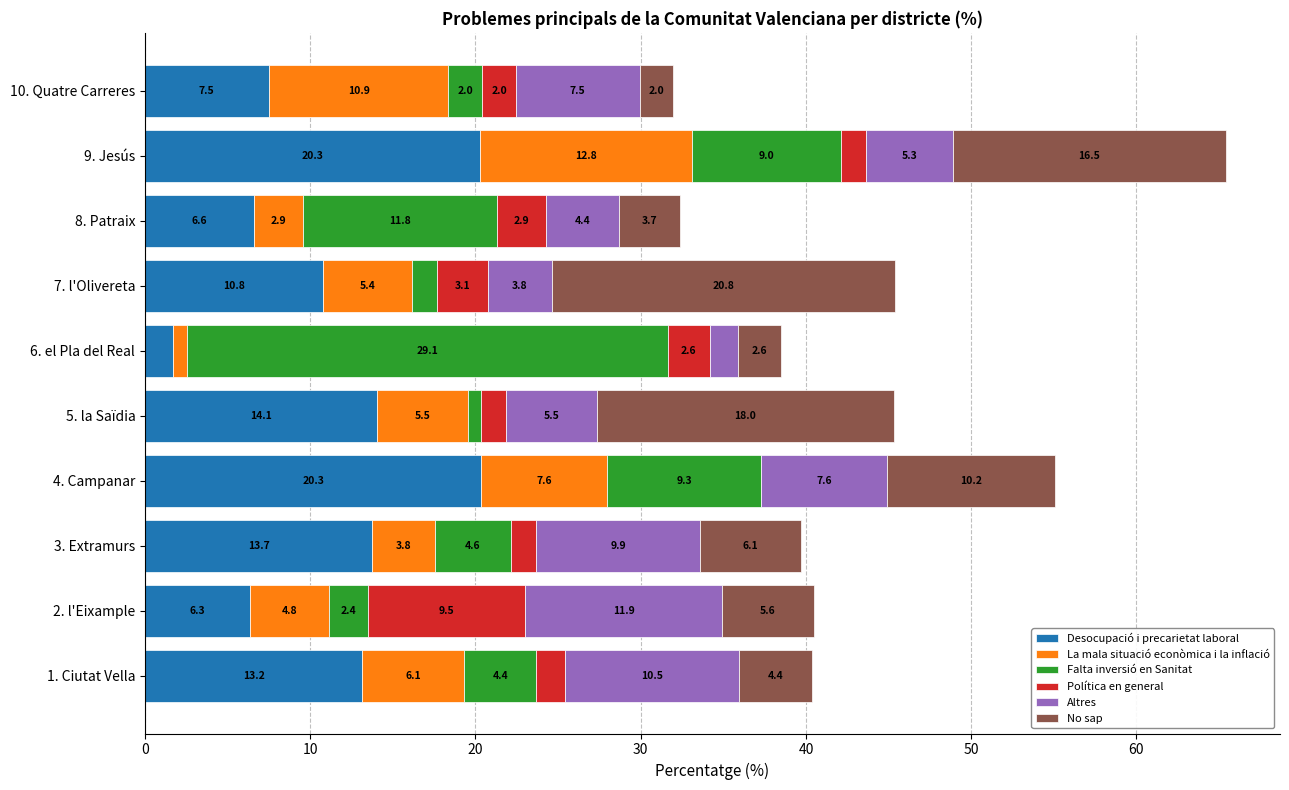

True or false: Desocupació i precarietat laboral has a value of 10.8 at 7. l'Olivereta.

True